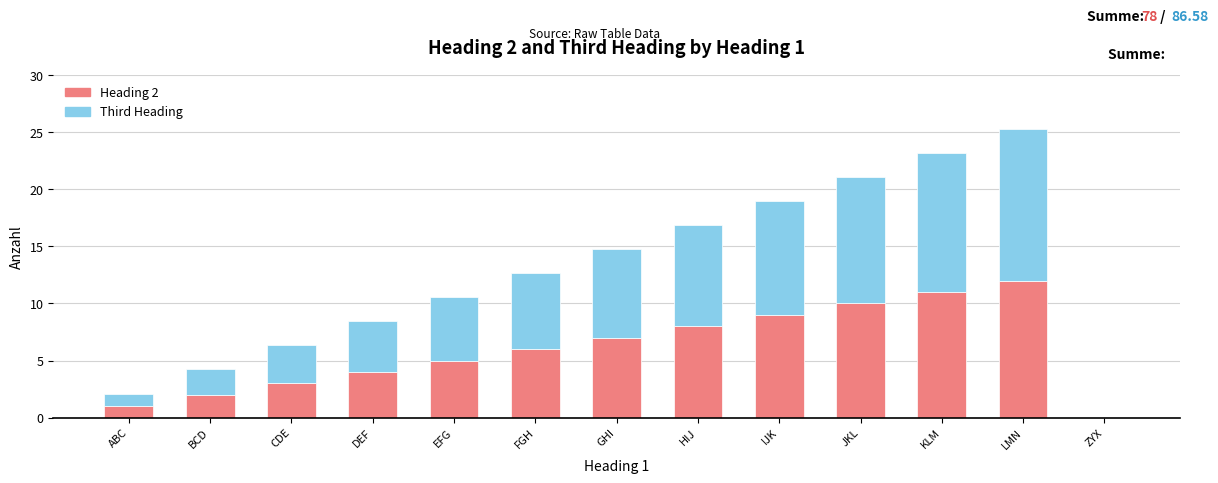

At which category is the sum across all series the highest?

LMN